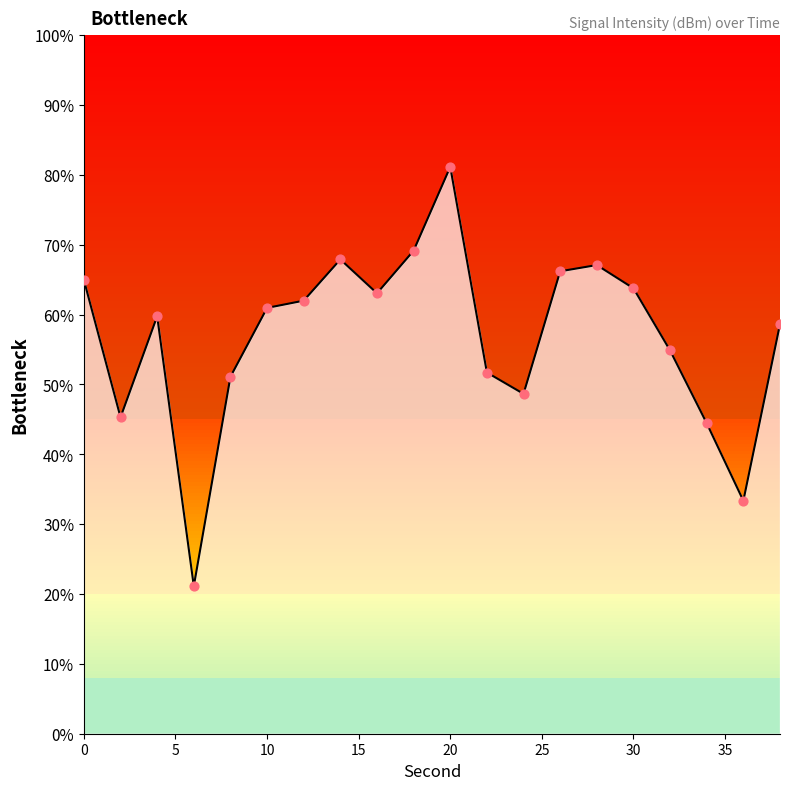

What is the change in value from 20 to 22?

-11.8